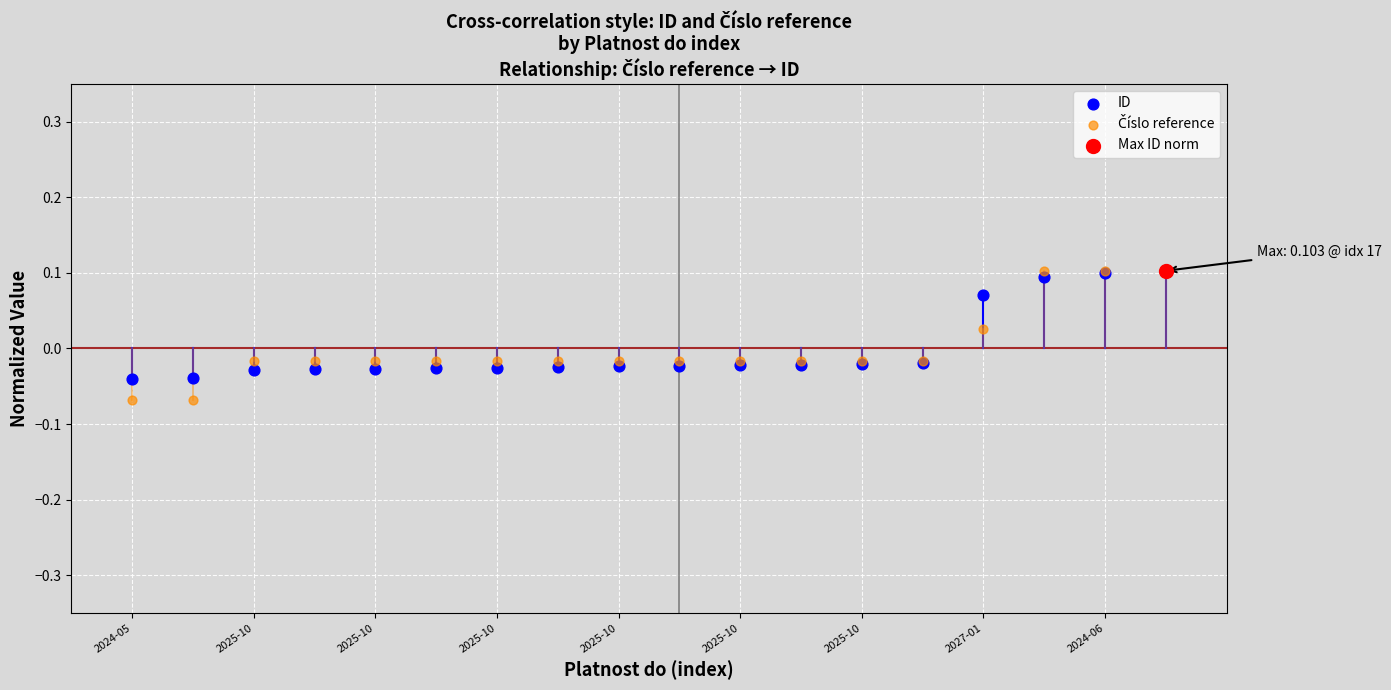

Which series reaches the maximum Y coordinate?

Číslo reference